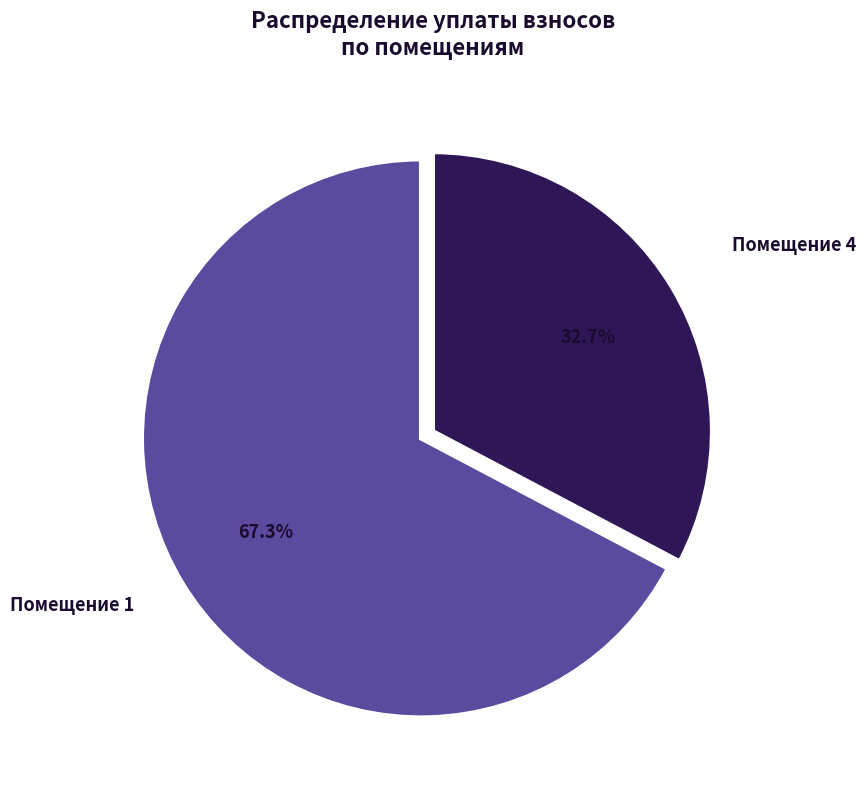

How many segments does this pie chart have?

2